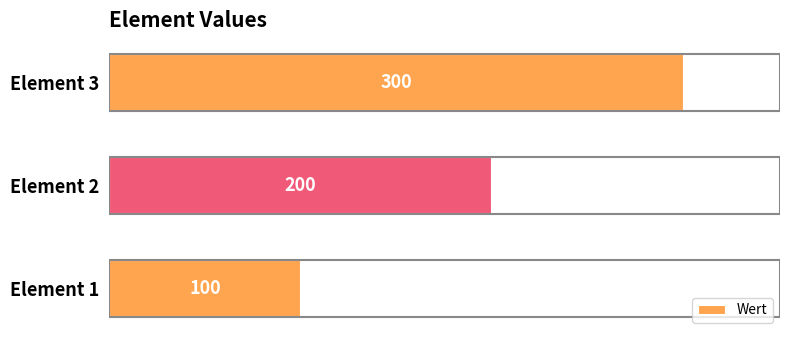

List the labels in order of value, smallest first.

Element 1, Element 2, Element 3